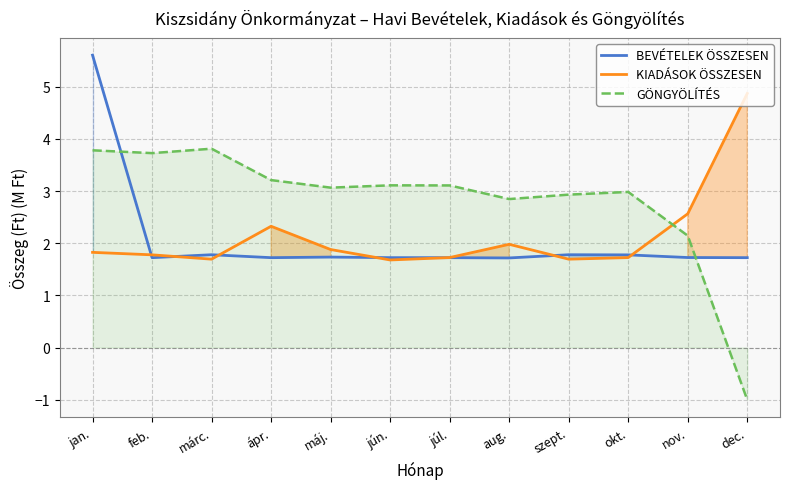

Between ápr. and márc., which is larger?

márc.